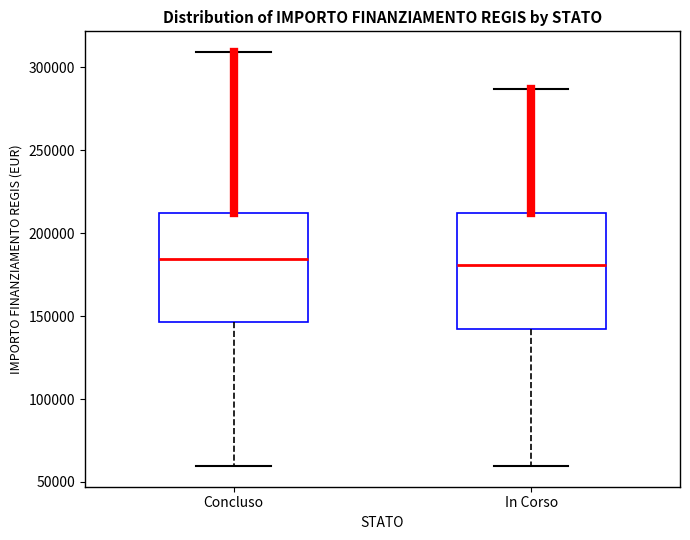

Reading left to right, read every box against the y-axis: the position of its median line, the range the box covers, and the ends of its whiskers. The values are not printed on the chart, so give them approximately, as read against the axis.

Concluso: median 185000, box 145000 to 210000, whiskers 60000 to 310000
In Corso: median 180000, box 145000 to 210000, whiskers 60000 to 285000